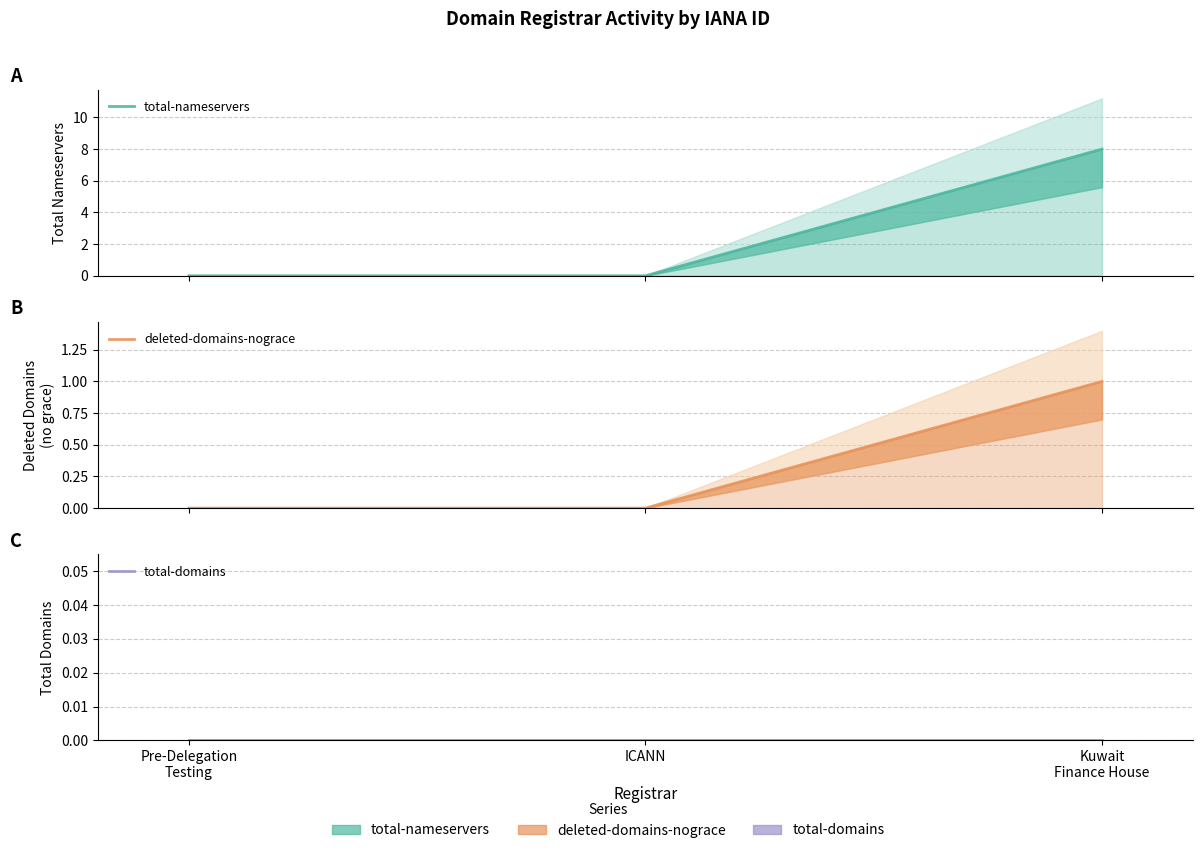

Is the value of total-nameservers at Pre-Delegation
Testing greater than the value of total-domains at ICANN?

No